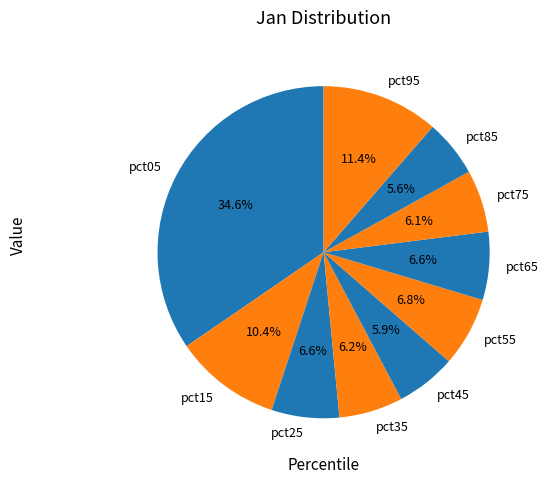

Is it true that pct05 is 28% of the pie?

False